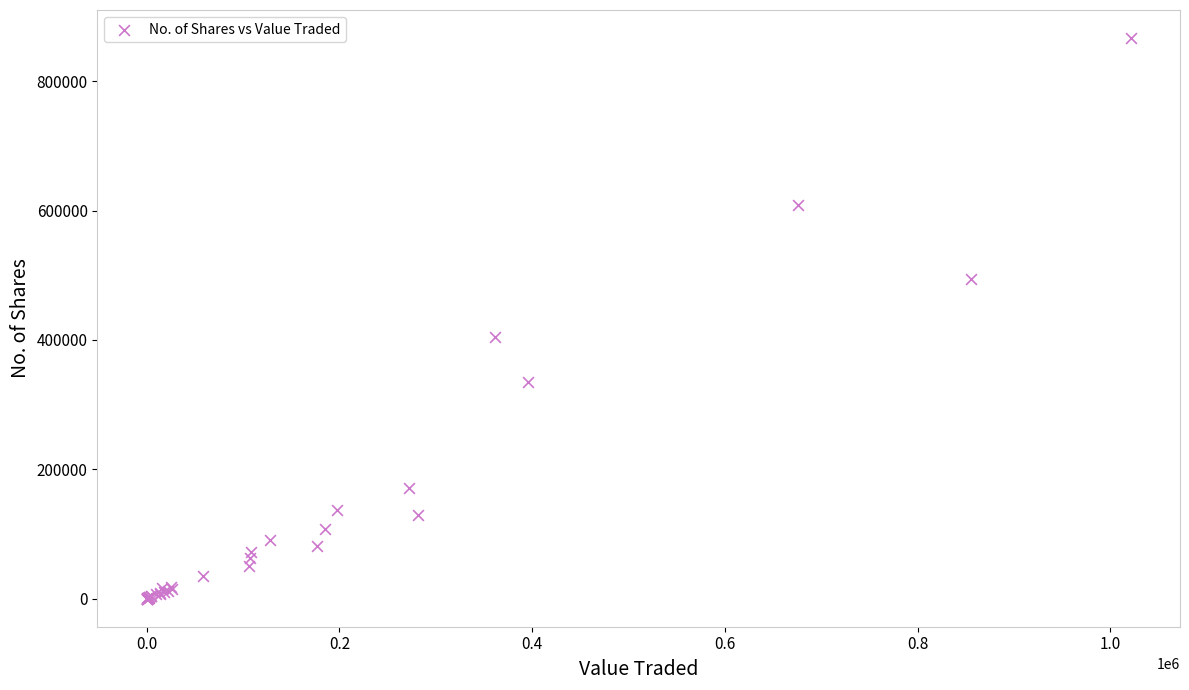

What Y value in the scatter plot is closest to 433436?

404889